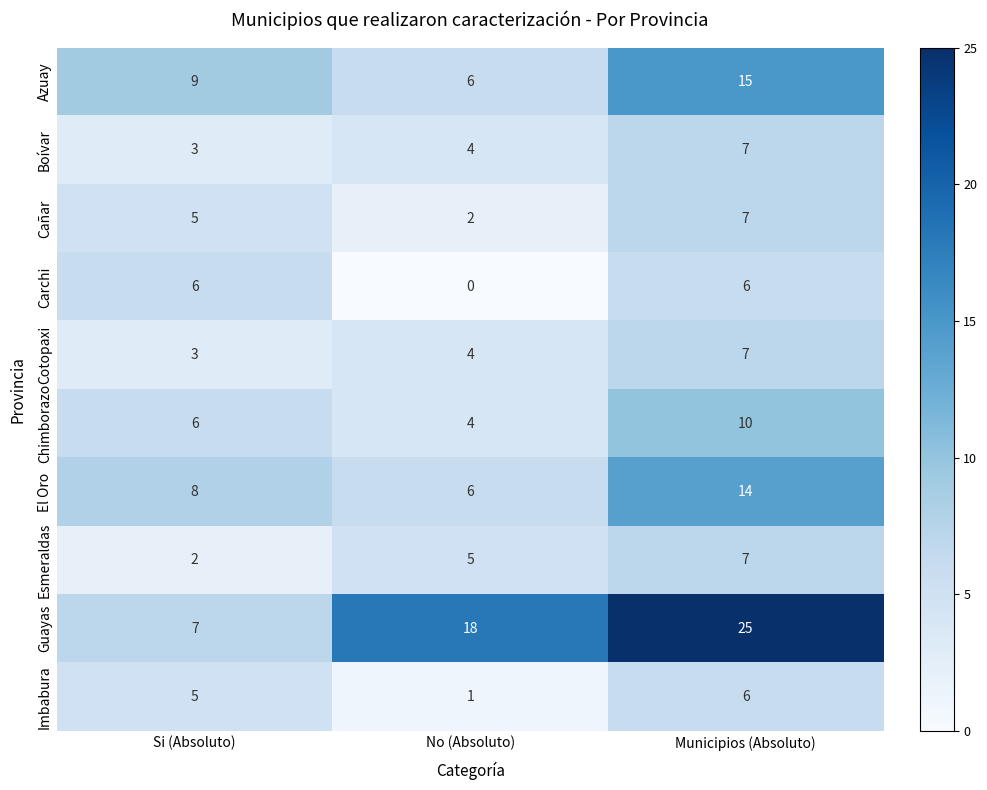

At how many categories does at least one series exceed 1?

3